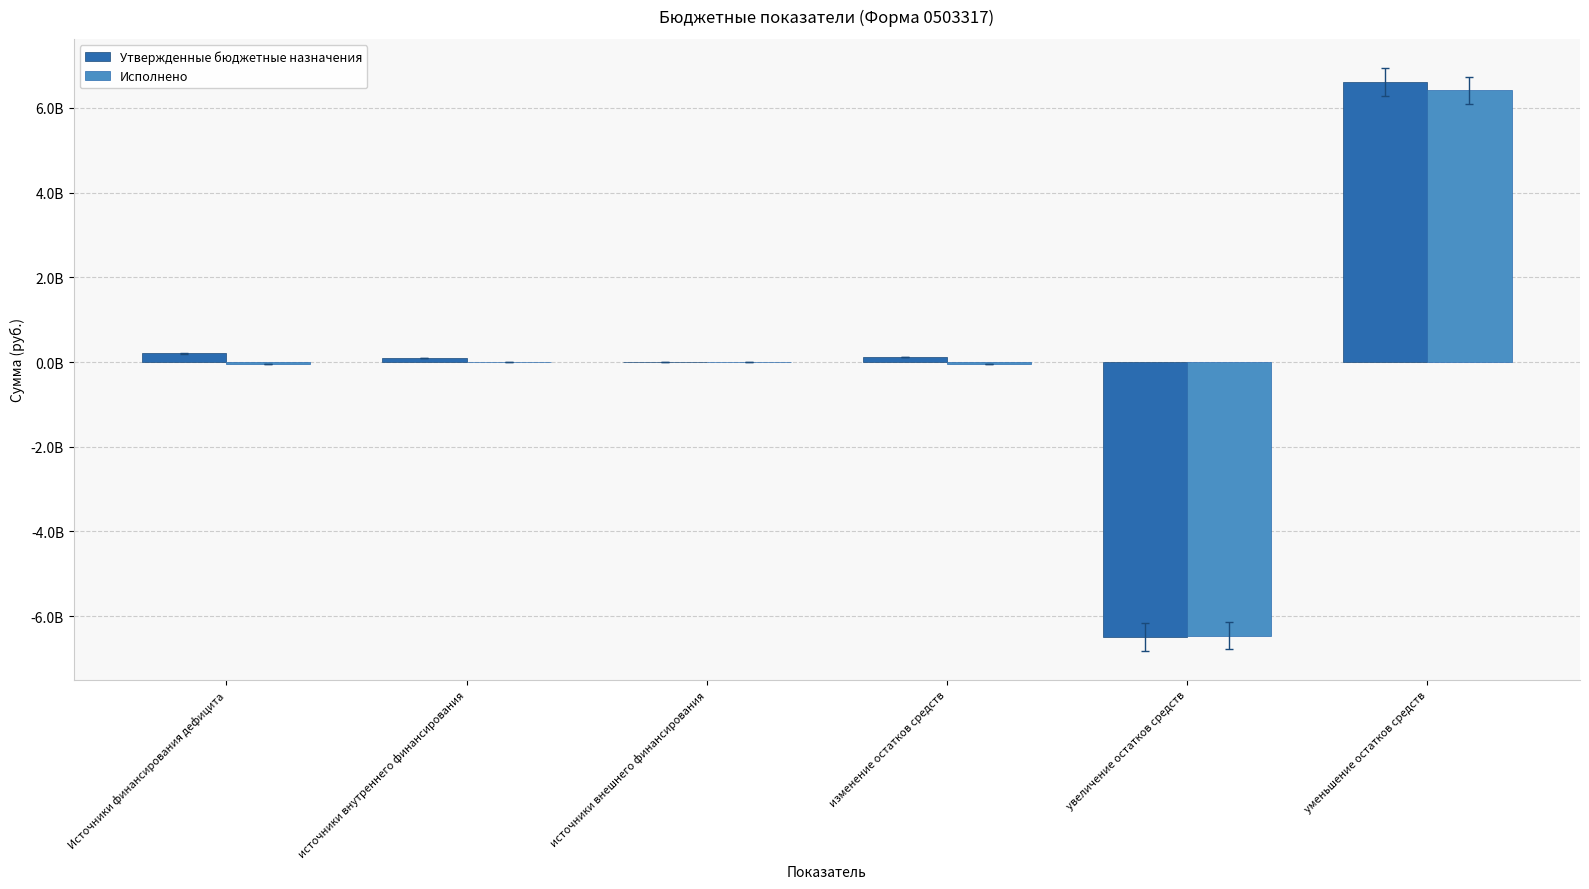

Between Источники финансирования дефицита and увеличение остатков средств, which is larger?

Источники финансирования дефицита